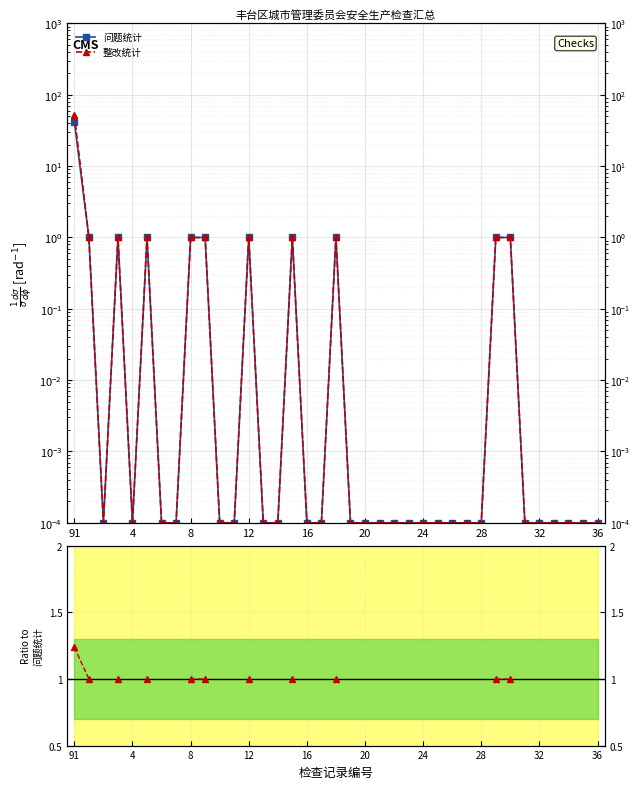

How many data points does each series have?

37